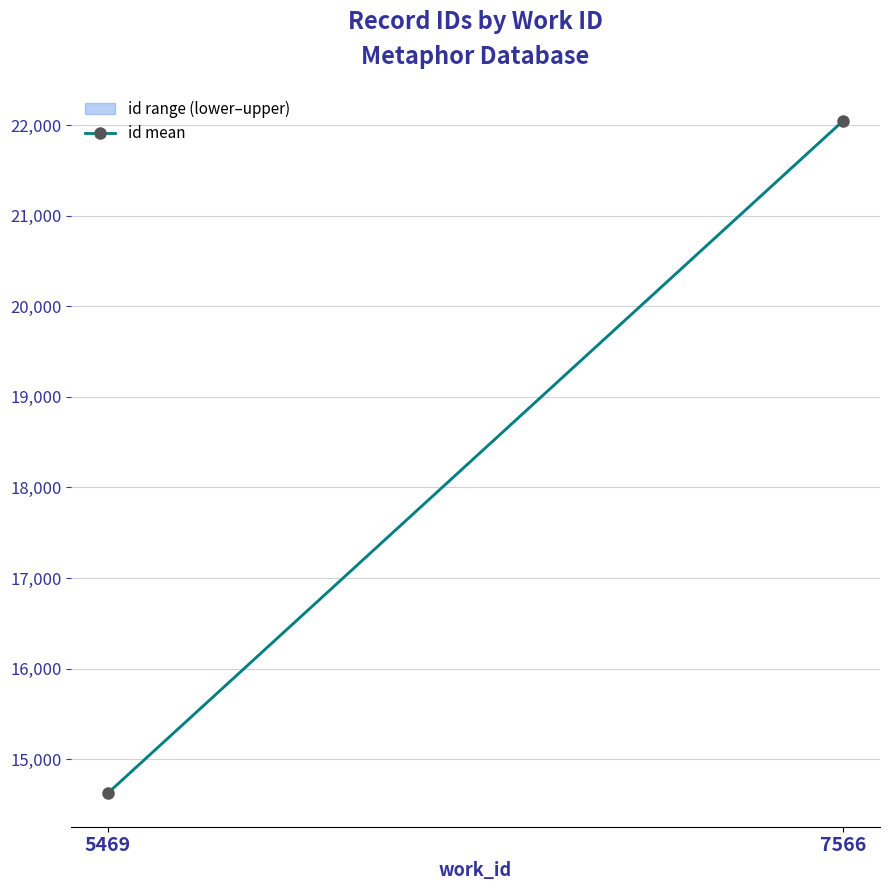

List the labels in order of value, smallest first.

5469, 7566